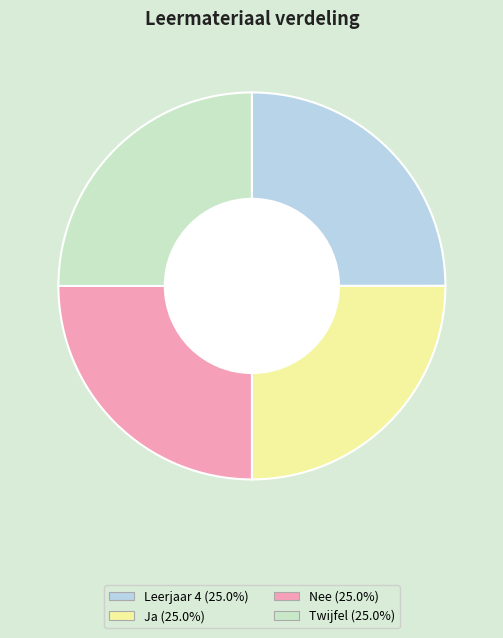

Approximately how many times larger is the value at Nee compared to Twijfel?

1.0